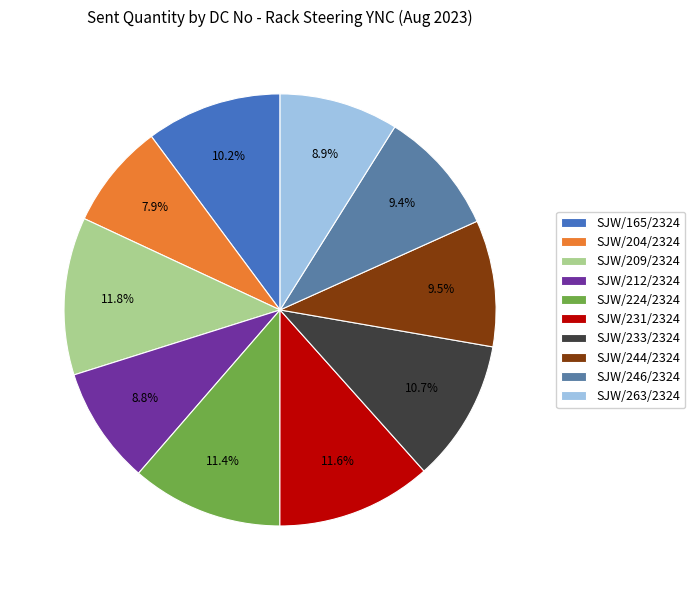

True or false: SJW/246/2324 accounts for 4% of the total.

False